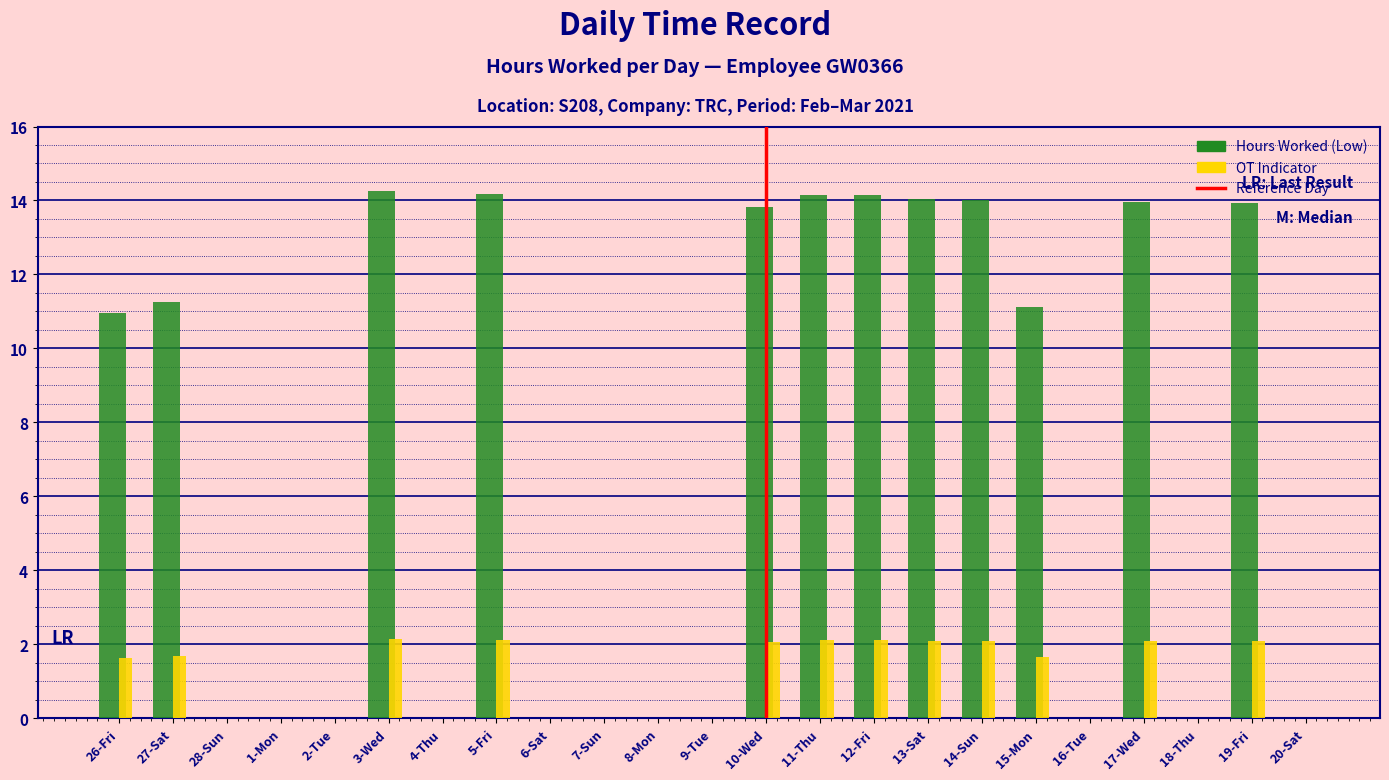

Which series has the largest total across all categories?

Hours Worked (Low)